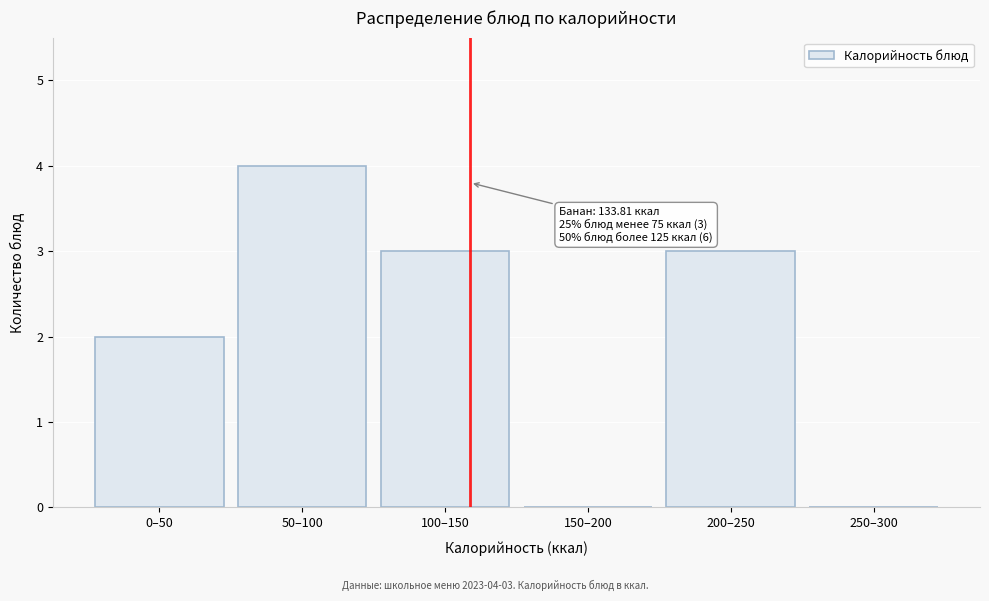

Reading left to right, extract all data points from this chart.

0–50=2	50–100=4	100–150=3	150–200=0	200–250=3	250–300=0